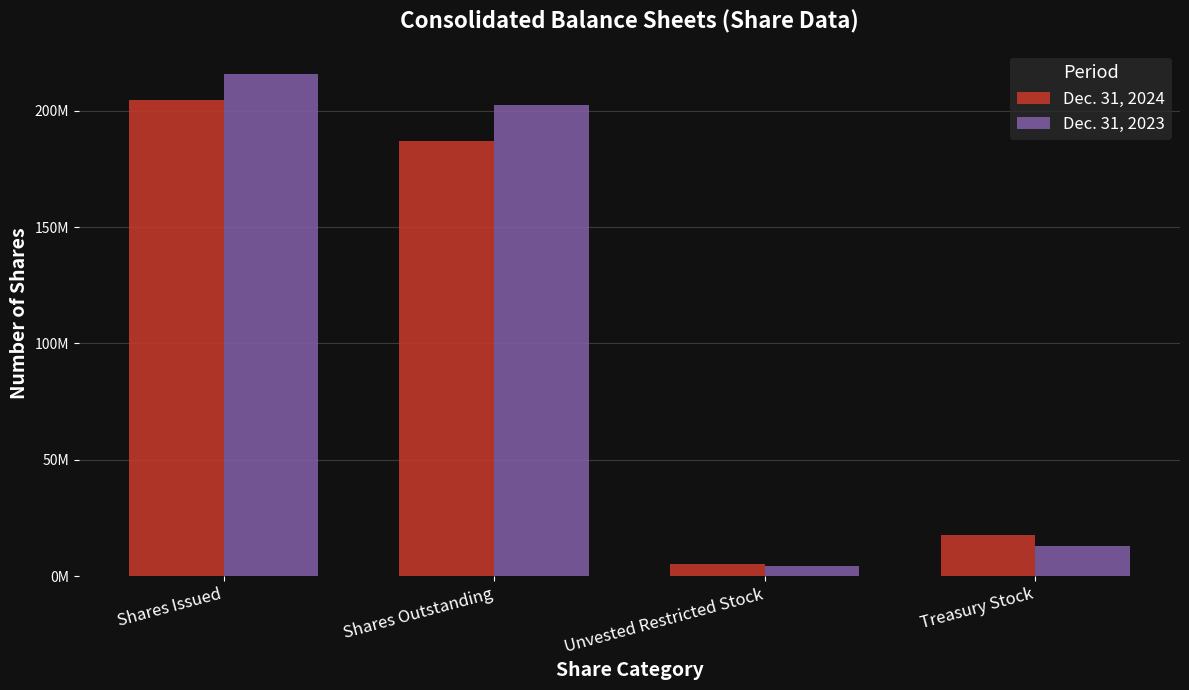

Rank the categories by Dec. 31, 2024 value from lowest to highest.

Unvested Restricted Stock, Treasury Stock, Shares Outstanding, Shares Issued